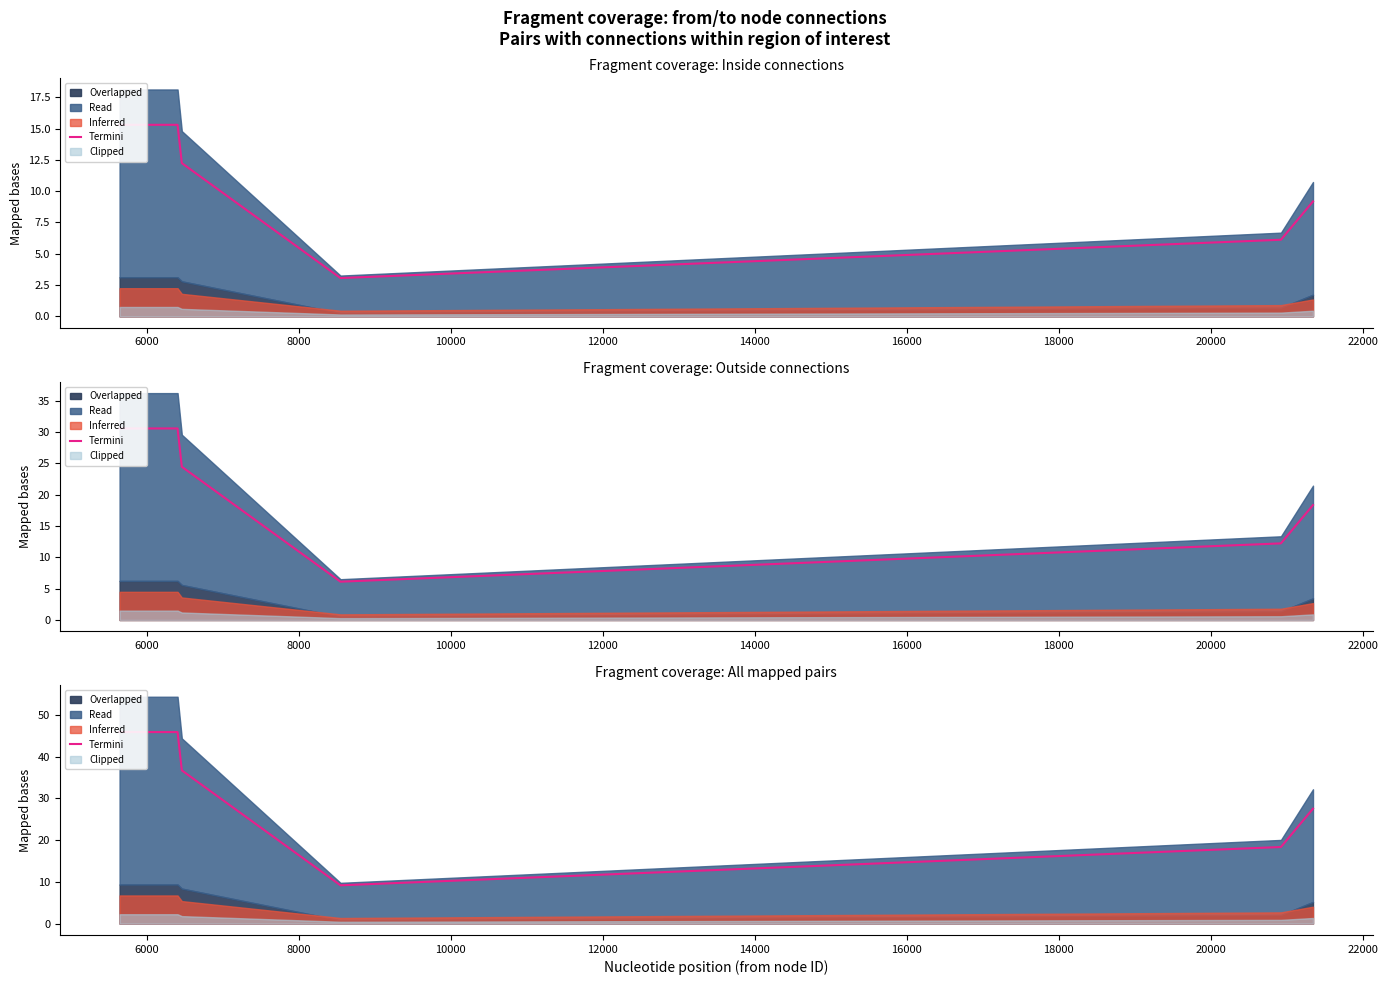

How many values are below 36?

3